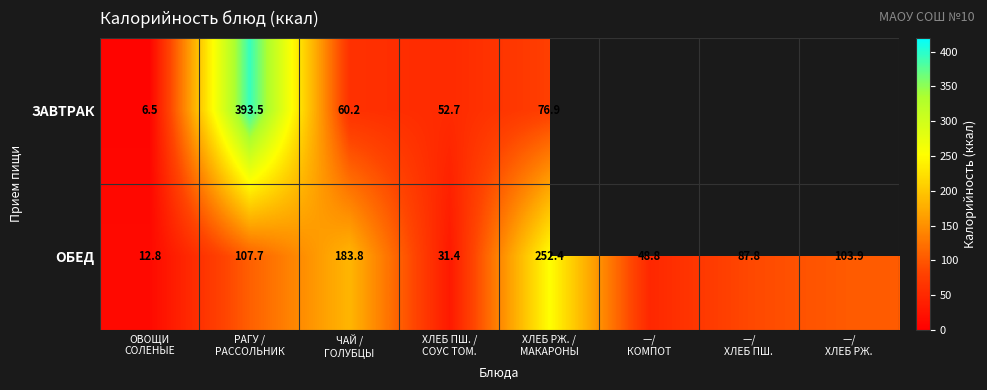

What is the sum of the ОБЕД values at ХЛЕБ ПШ. / СОУС ТОМ. and ОВОЩИ СОЛЕНЫЕ?

44.2